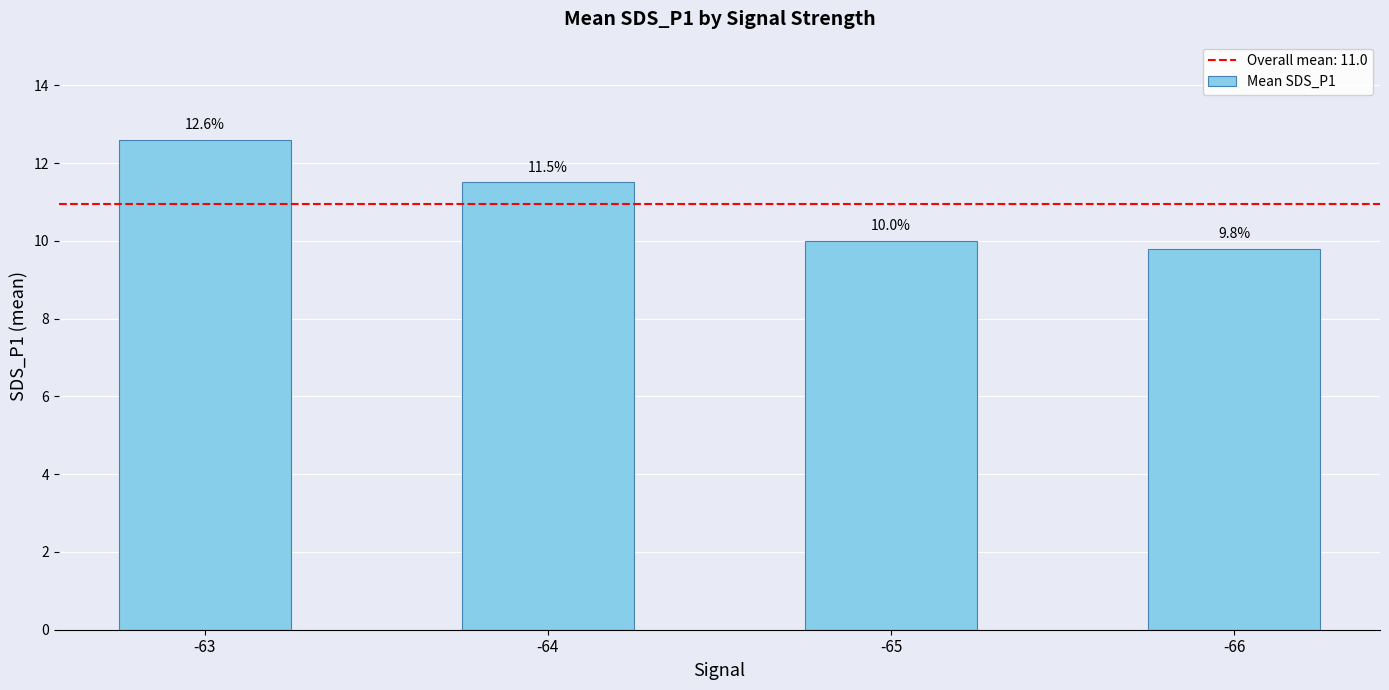

Where does the data first go above 11?

-63